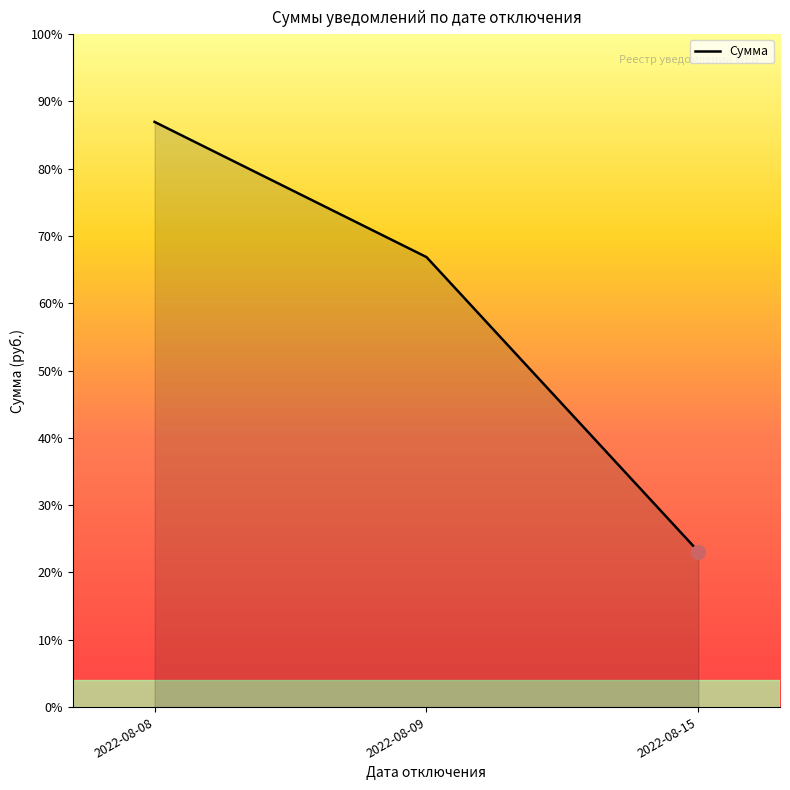

What is the change in value from 2022-08-08 to 2022-08-09?

-3974.5